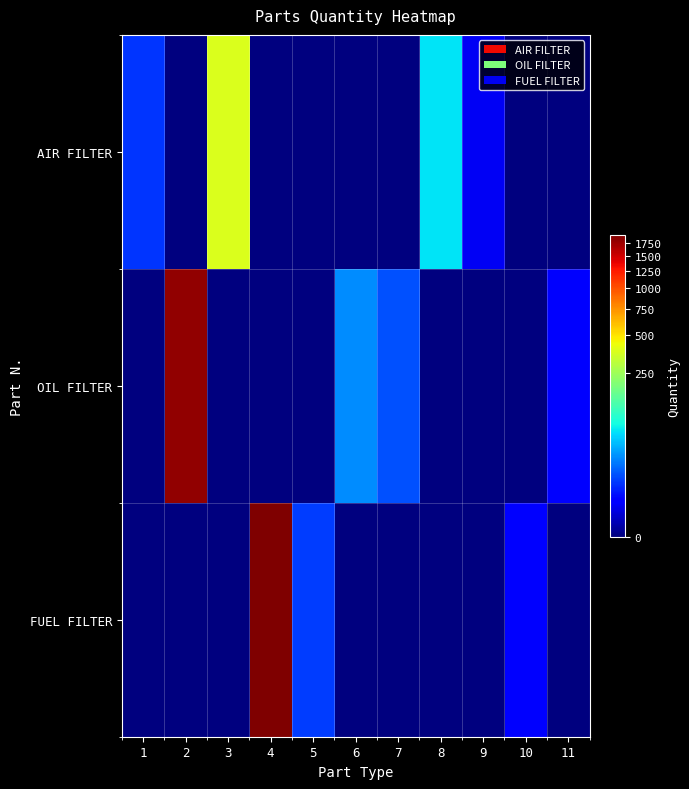

Which series changed the most between 4 and 6?

FUEL FILTER